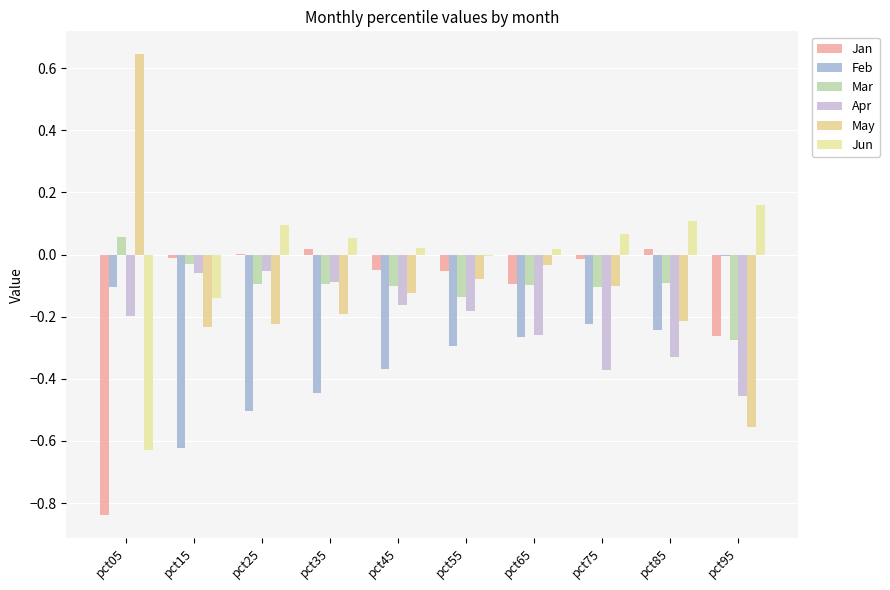

Count the number of categories in the chart.

10